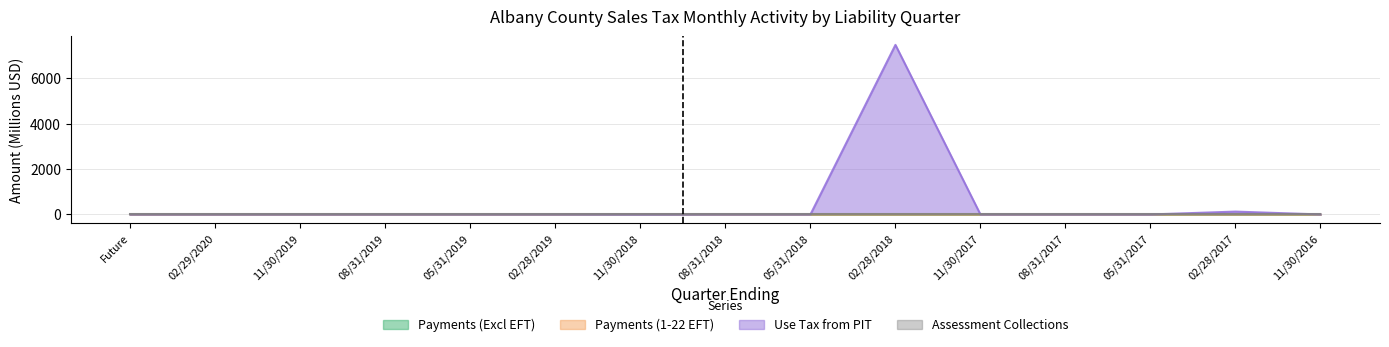

How many interior local peaks does the Payments (1-22 EFT) series have?

1